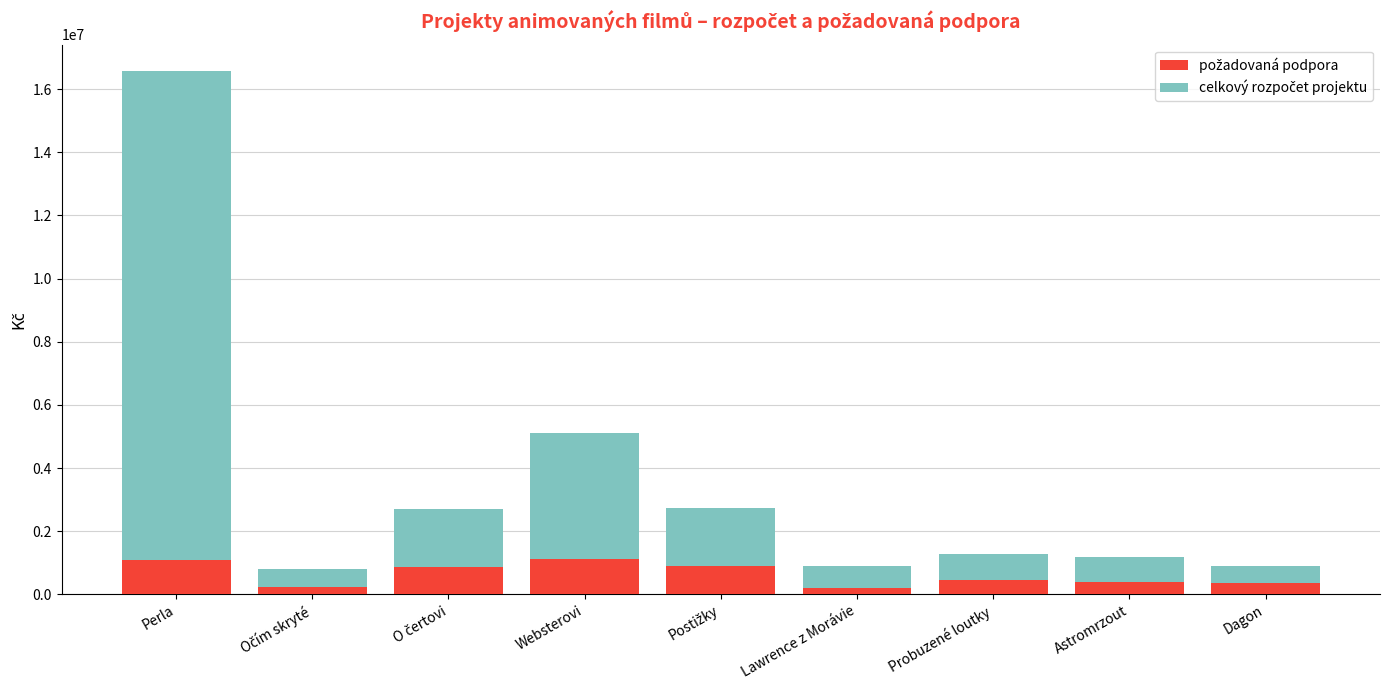

What is the difference between the maximum and second lowest values in the požadovaná podpora series?

863563